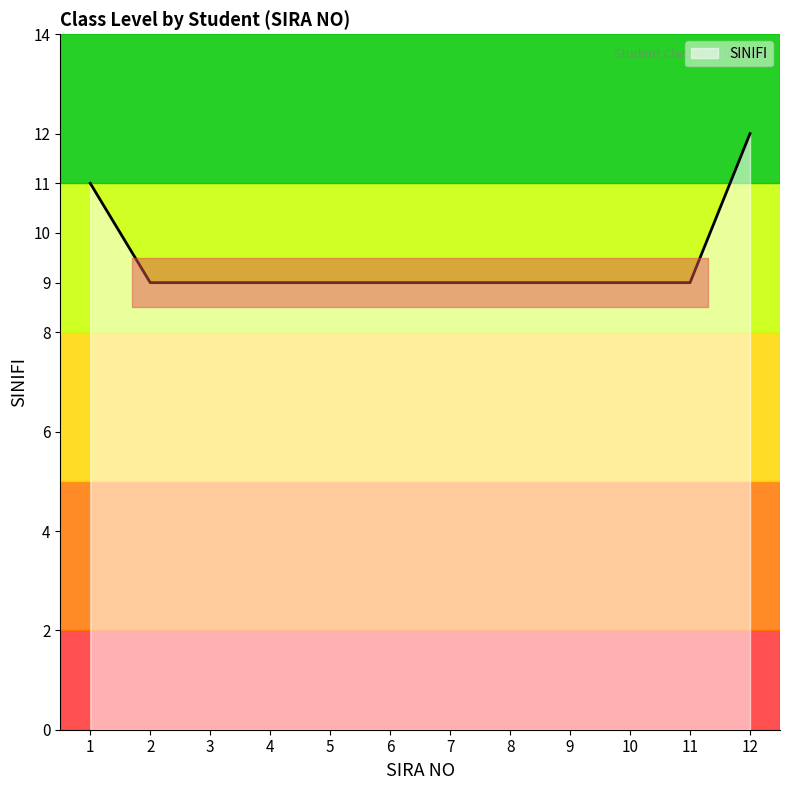

Which has a higher value, 9 or 1?

1